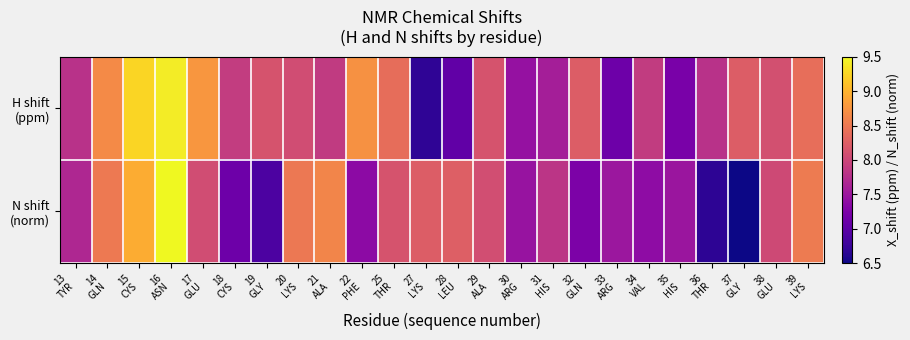

Between 21 ALA and 37 GLY, which series saw the biggest shift?

N shift (norm)